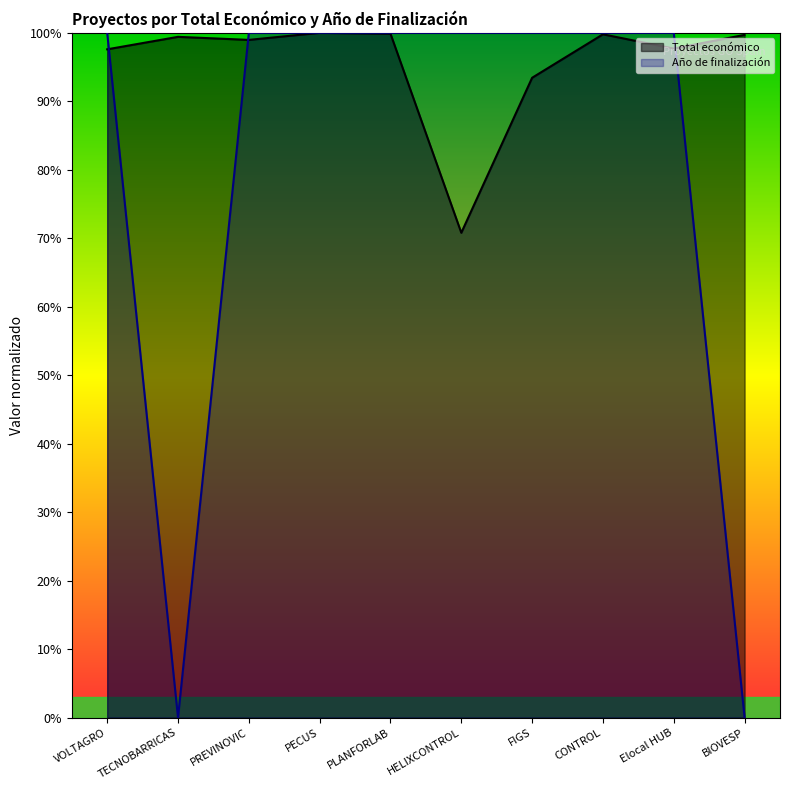

What is the lowest value of the Total económico series?

0.7